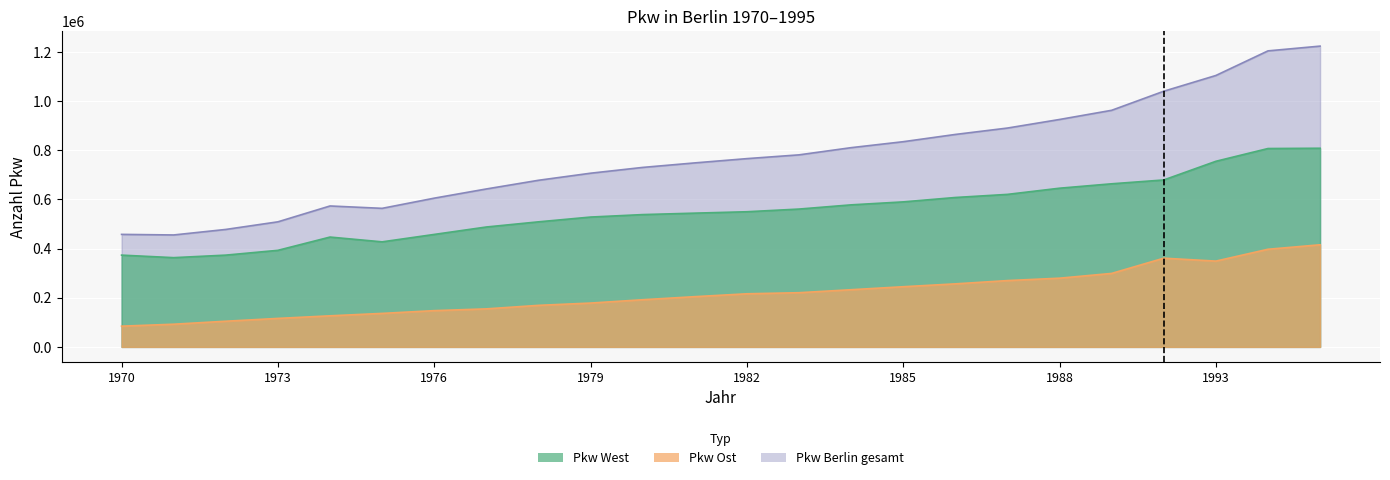

At 1988, list the series in order from largest to smallest.

Pkw Berlin gesamt, Pkw West, Pkw Ost